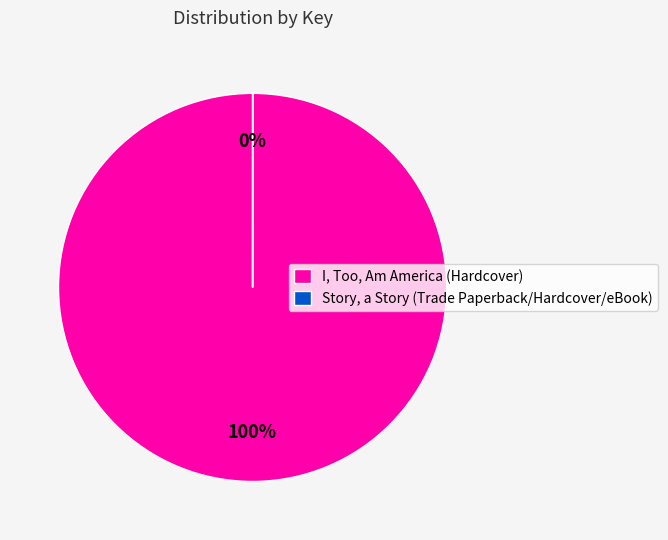

Does I, Too, Am America (Hardcover) represent more than half of the total?

Yes